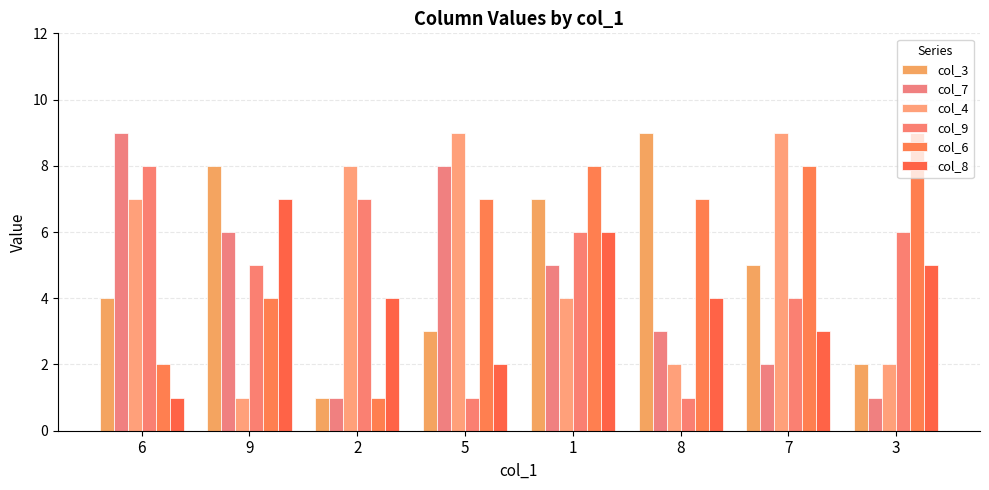

At which label does col_4 first exceed 7?

2